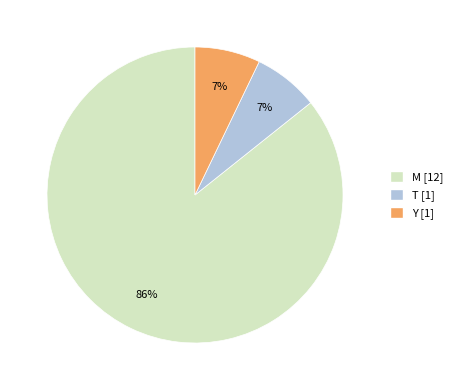

Count the number of slices in the pie.

3